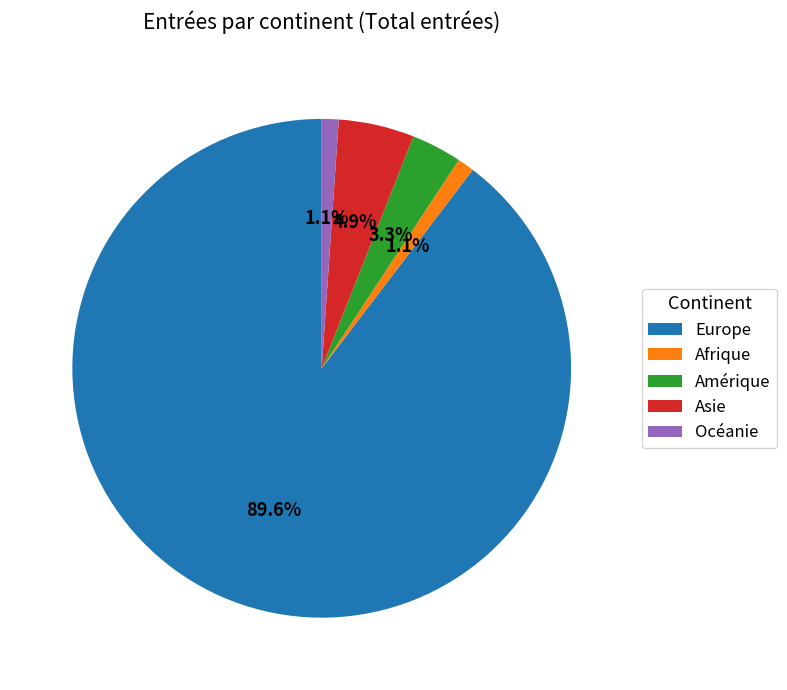

Between Amérique and Asie, which is larger?

Asie